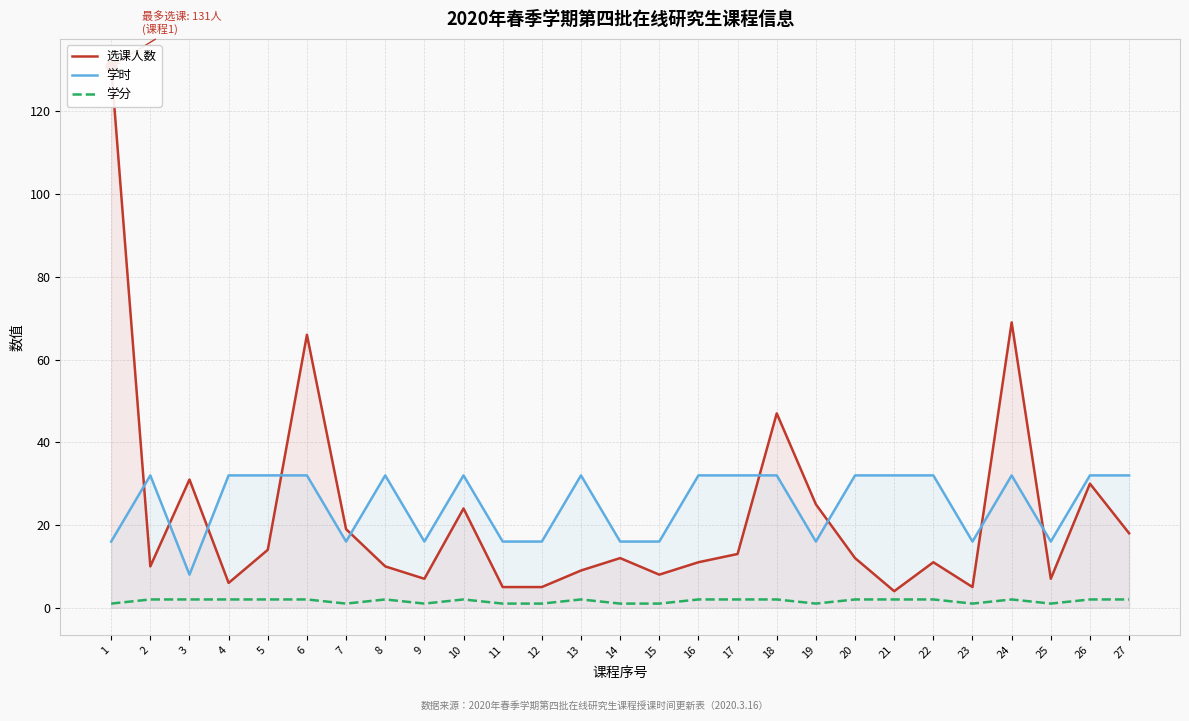

Which series reaches the maximum Y coordinate?

选课人数